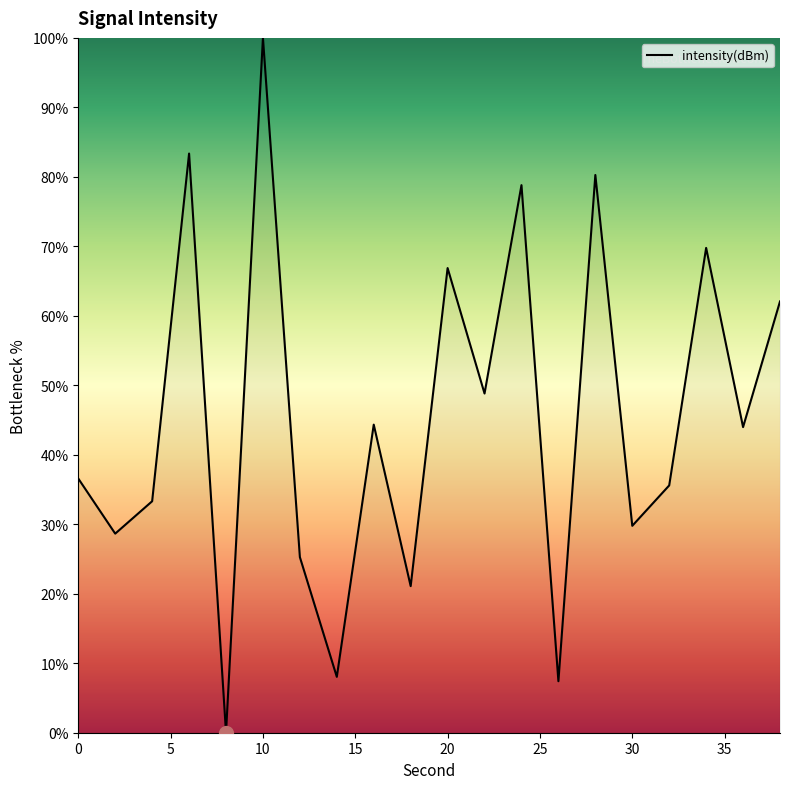

What is the difference between the maximum and minimum values?

100.0